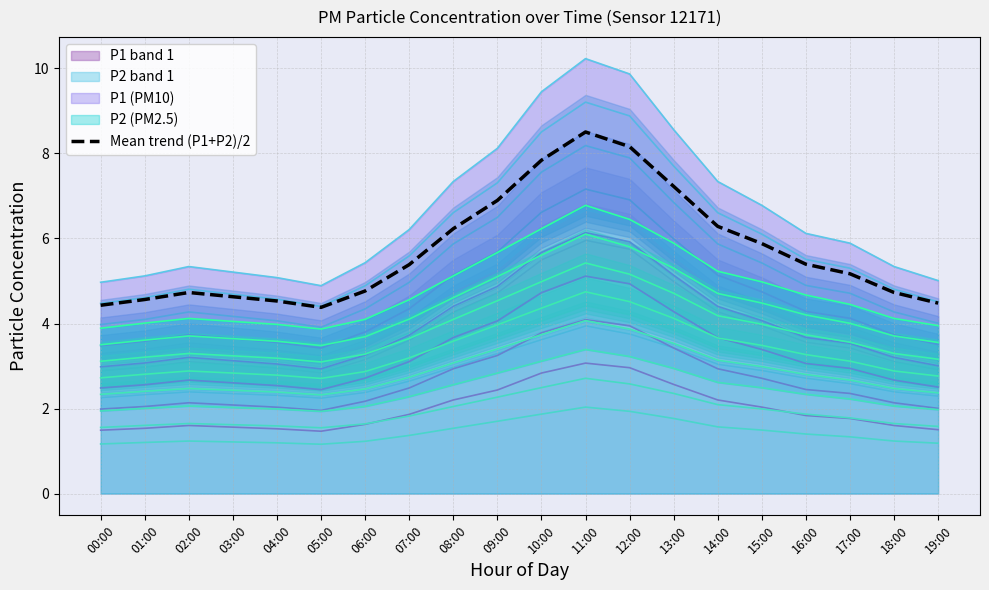

What is the difference between the second highest and minimum values?

3.8